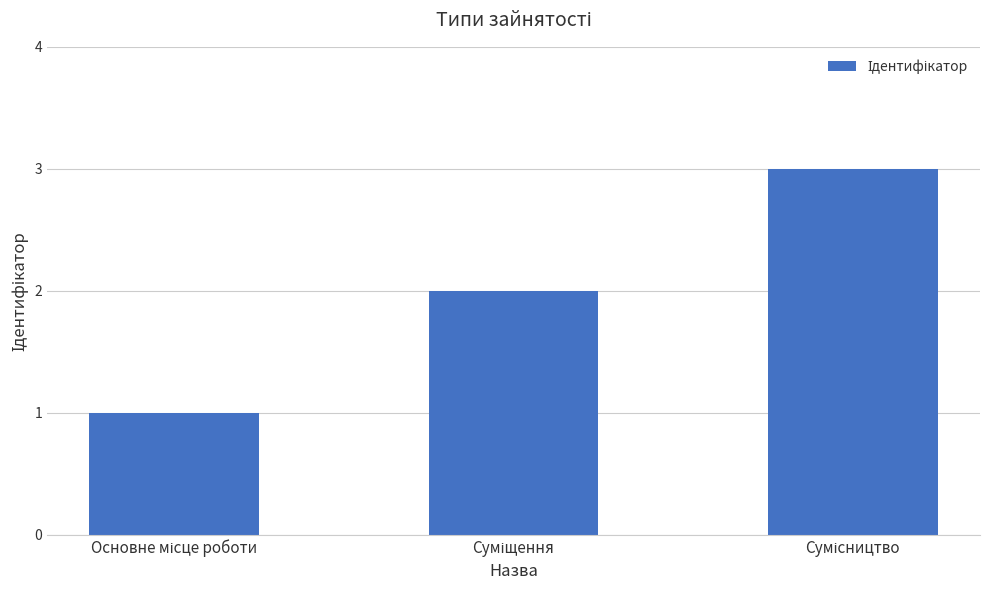

What is the maximum value shown in the chart?

3